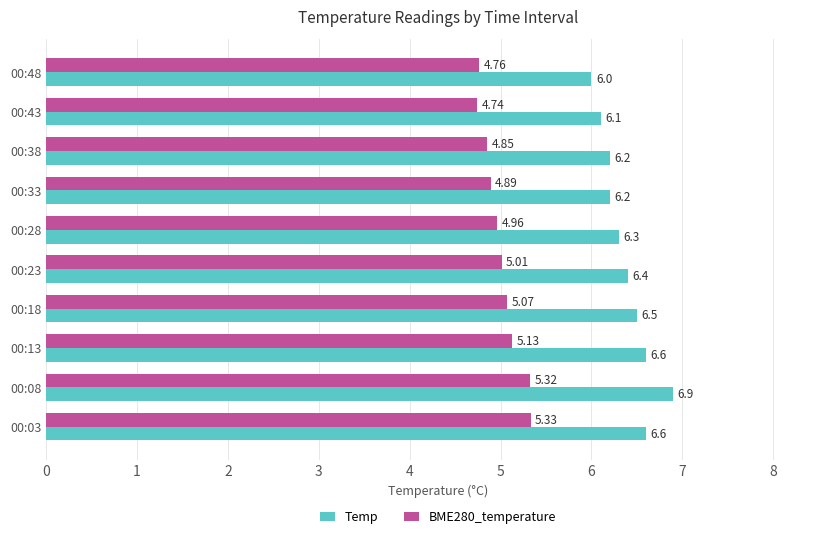

Which series has the widest spread of values?

Temp